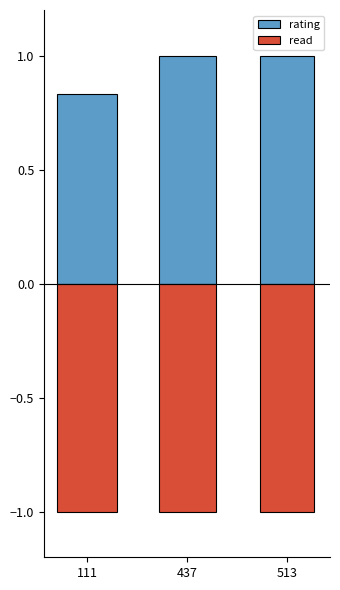

At how many categories does at least one series exceed 0?

3